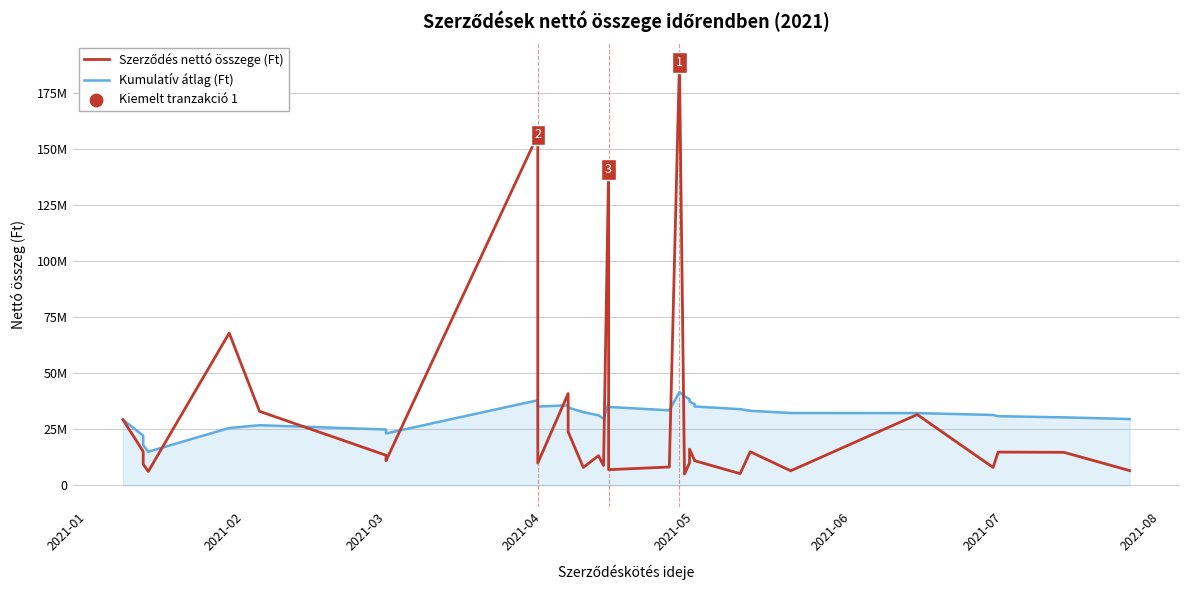

Which series contains the lowest Y value?

Szerződés nettó összege (Ft)